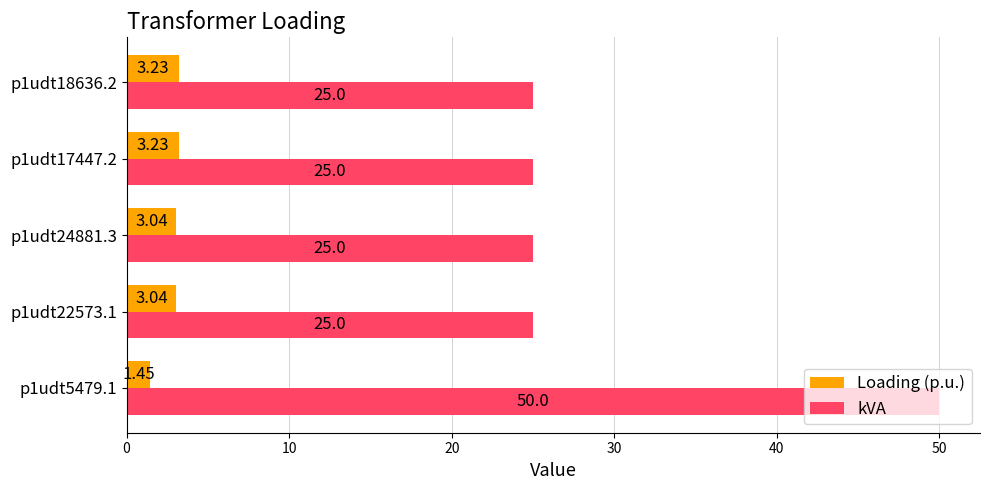

At which category is the sum across all series the highest?

p1udt5479.1